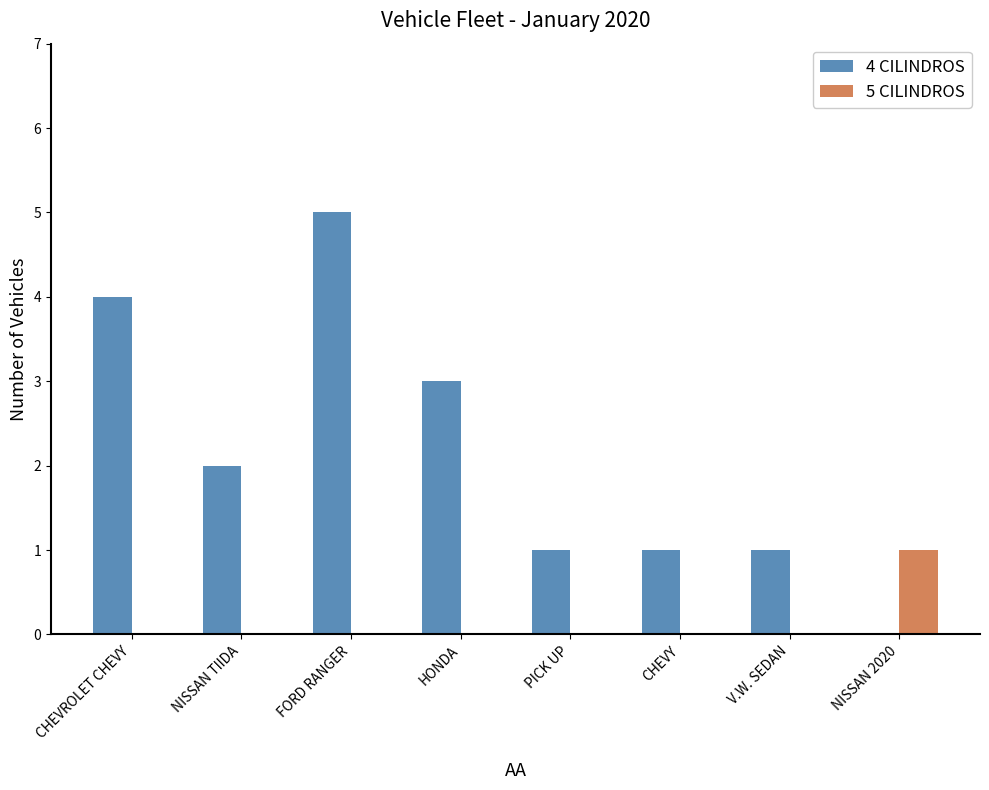

Is it true that 5 CILINDROS equals -1 at V.W. SEDAN?

False